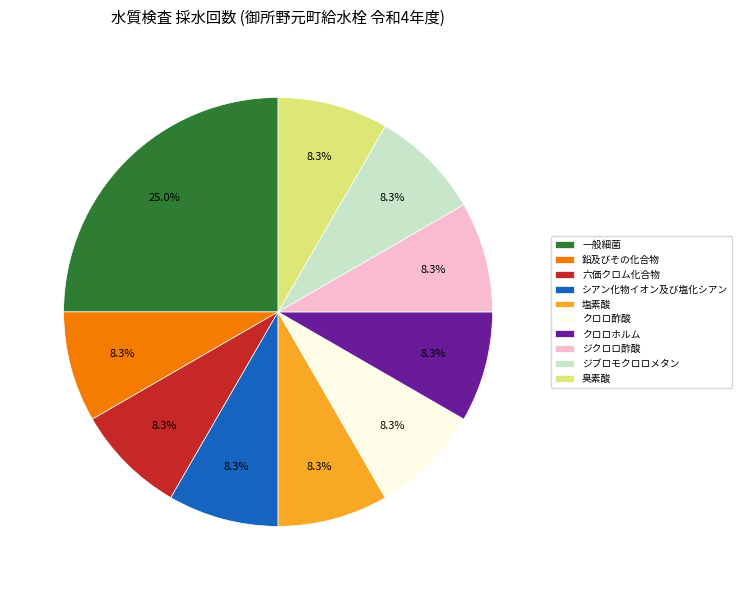

Do クロロ酢酸 and ジクロロ酢酸 together represent more than half of the pie?

No